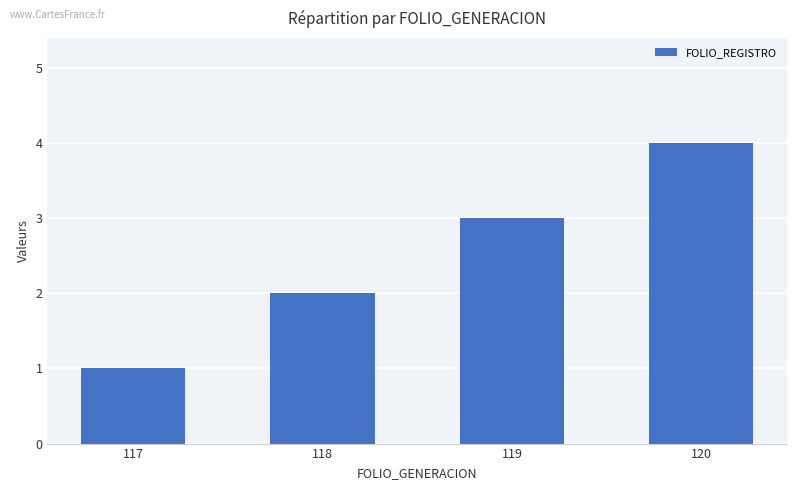

How many bars are there in total?

4